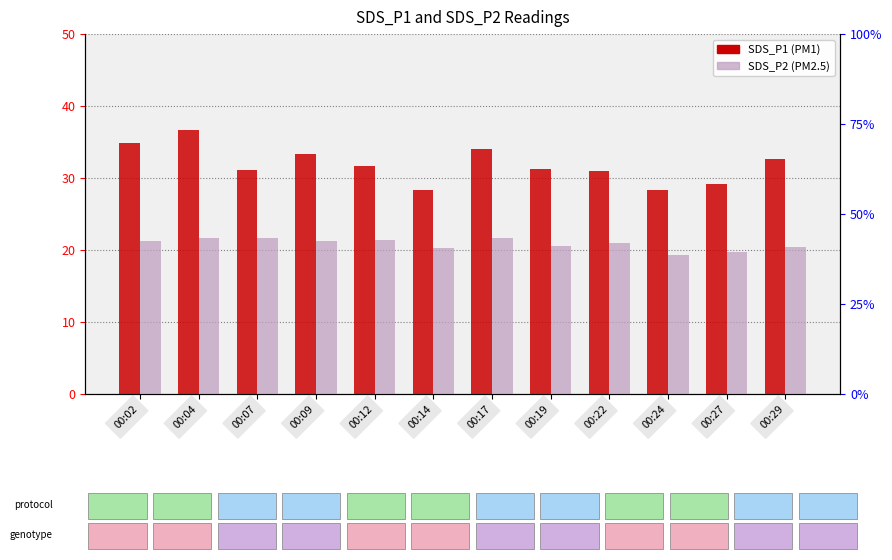

What is the value of the SDS_P1 bar at the 4th from the left?

33.3